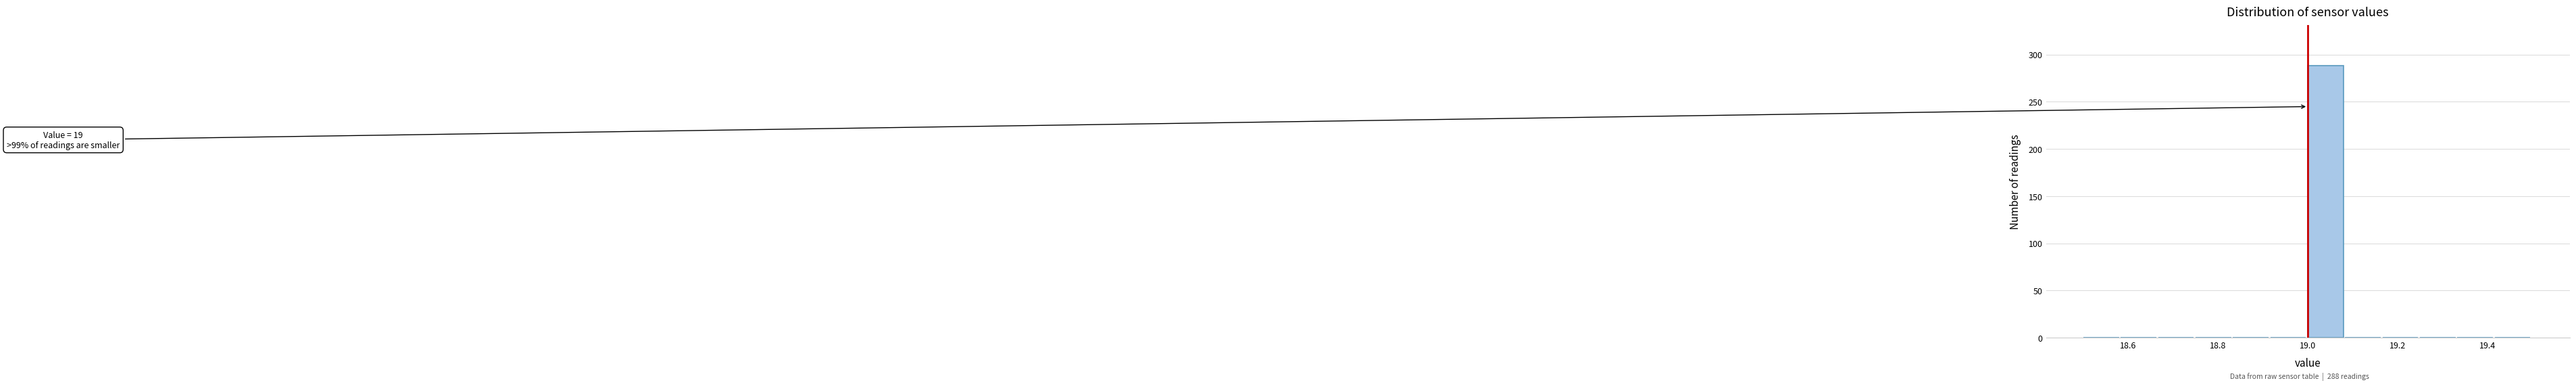

Which range on the x-axis has the tallest bar?

19.00 to 19.08